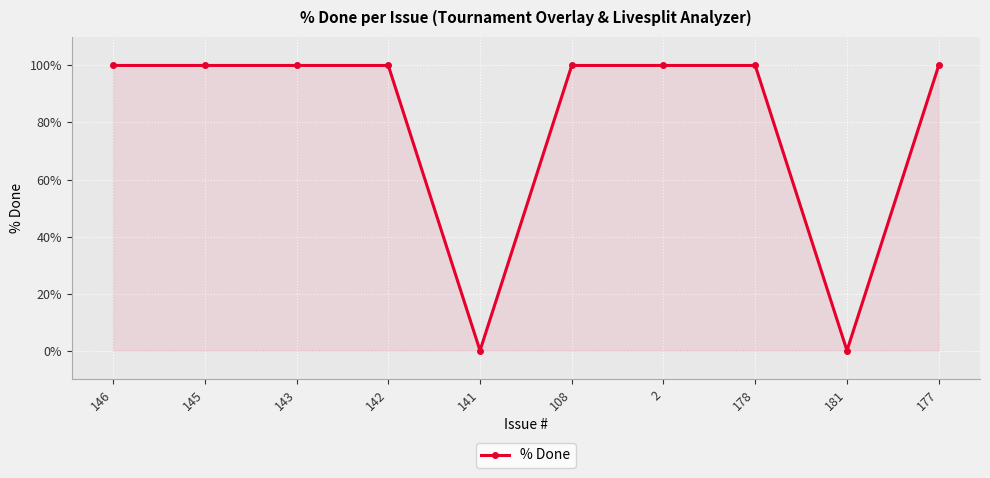

What is the change in value from 141 to 108?

+100